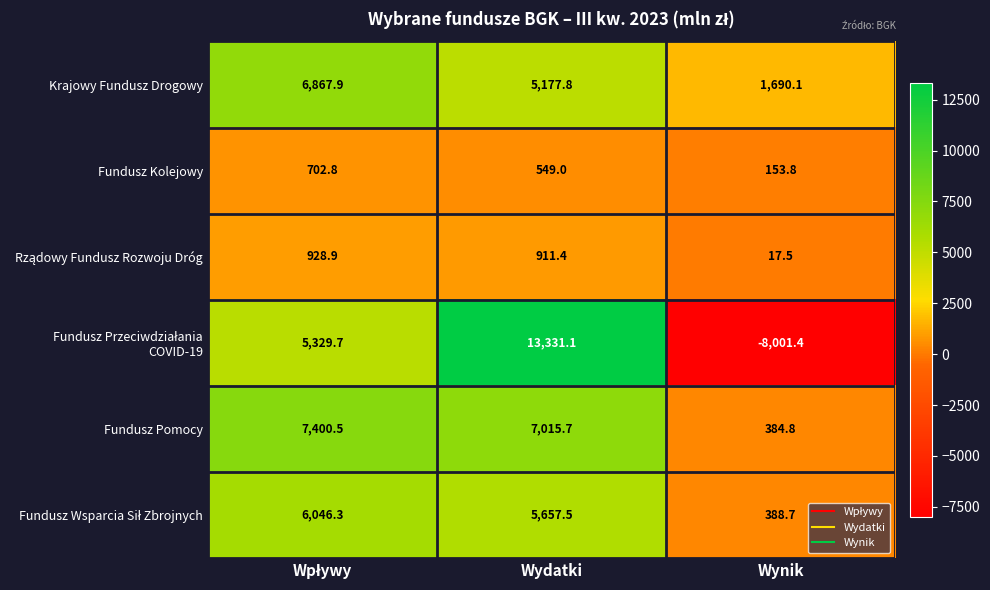

True or false: Krajowy Fundusz Drogowy has a value of 2934.5 at Wynik.

False